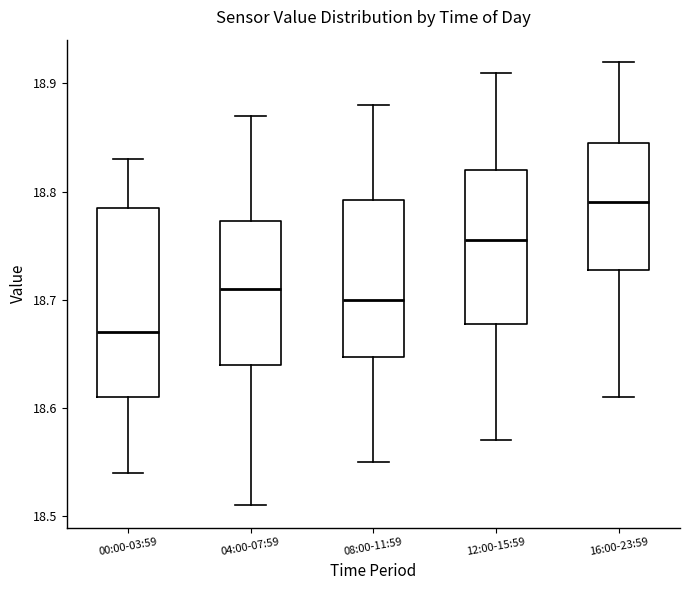

Where is the upper edge of the box for 04:00-07:59 on the y-axis? The values are not printed on the chart, so give them approximately, as read against the axis.

18.77